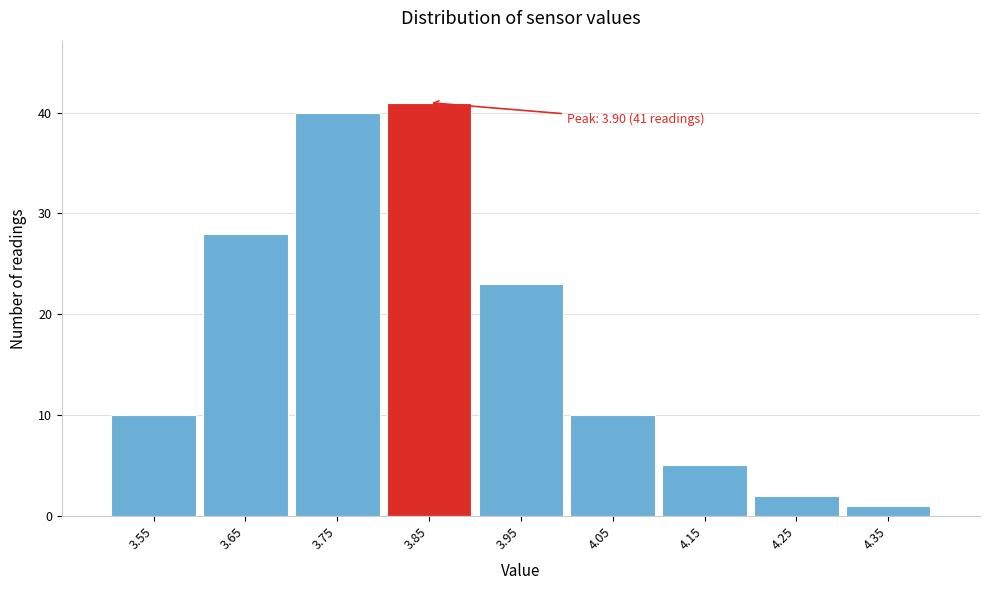

Reading left to right, transcribe all the data shown in this chart.

3.55=10	3.65=28	3.75=40	3.85=41	3.95=23	4.05=10	4.15=5	4.25=2	4.35=1